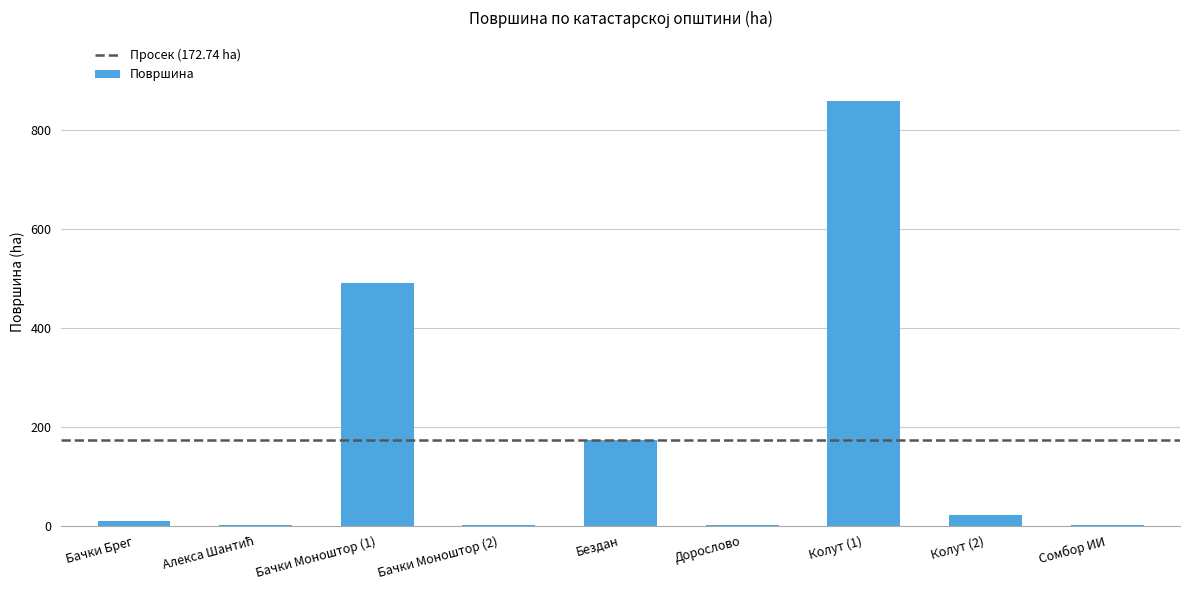

Between Колут (2) and Бездан, which is larger?

Бездан